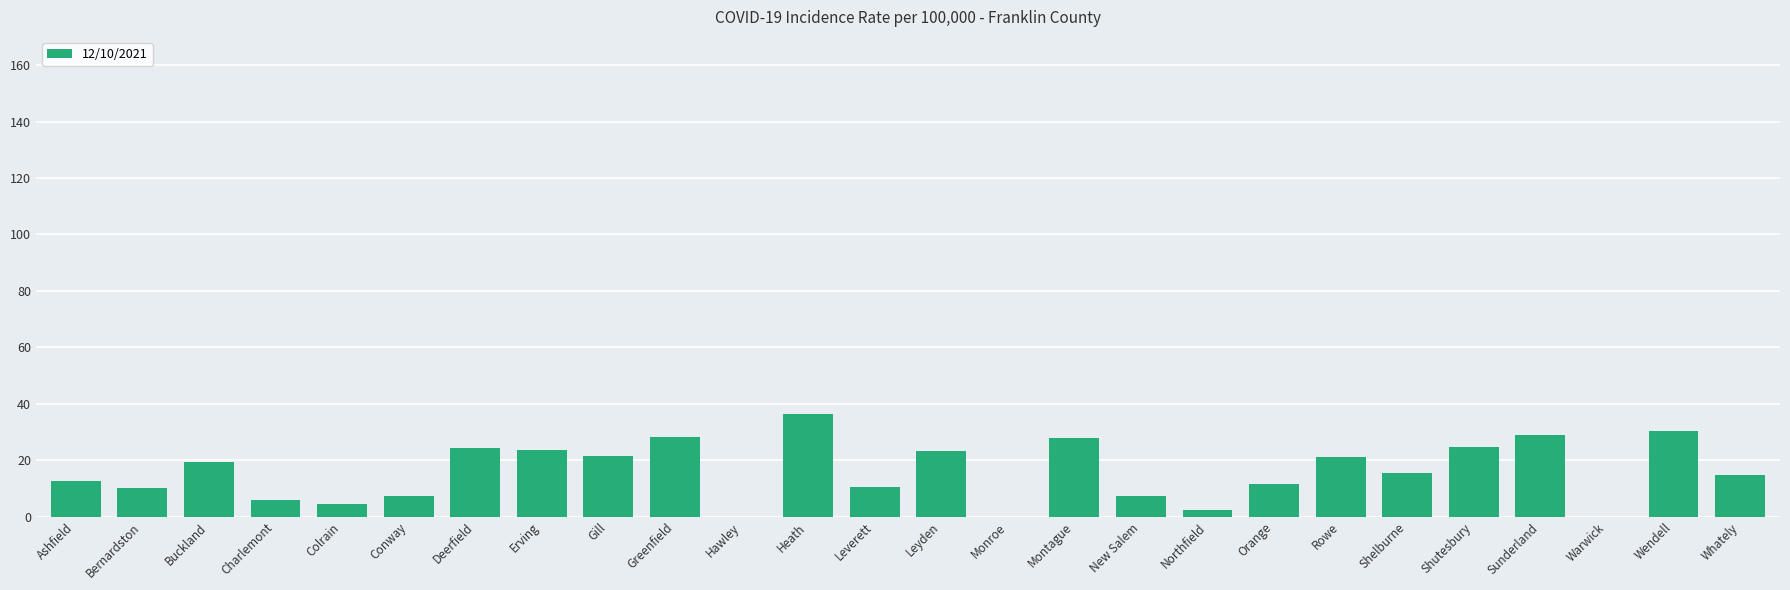

What is the sum of the values at New Salem and Colrain?

11.8